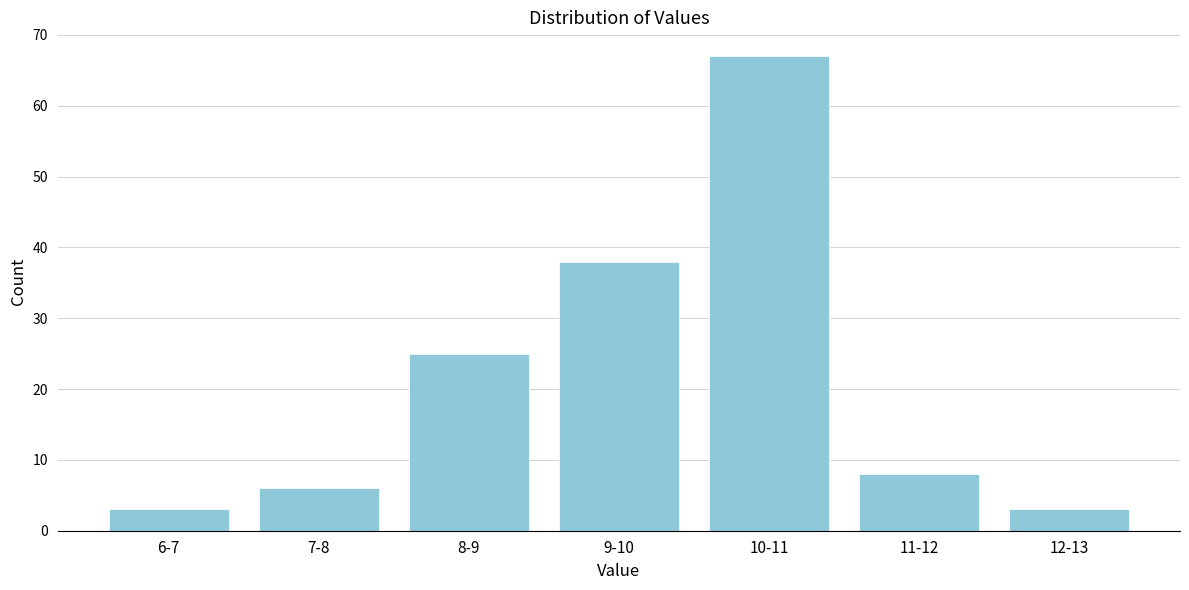

Reading right to left, transcribe all the data shown in this chart.

3	8	67	38	25	6	3